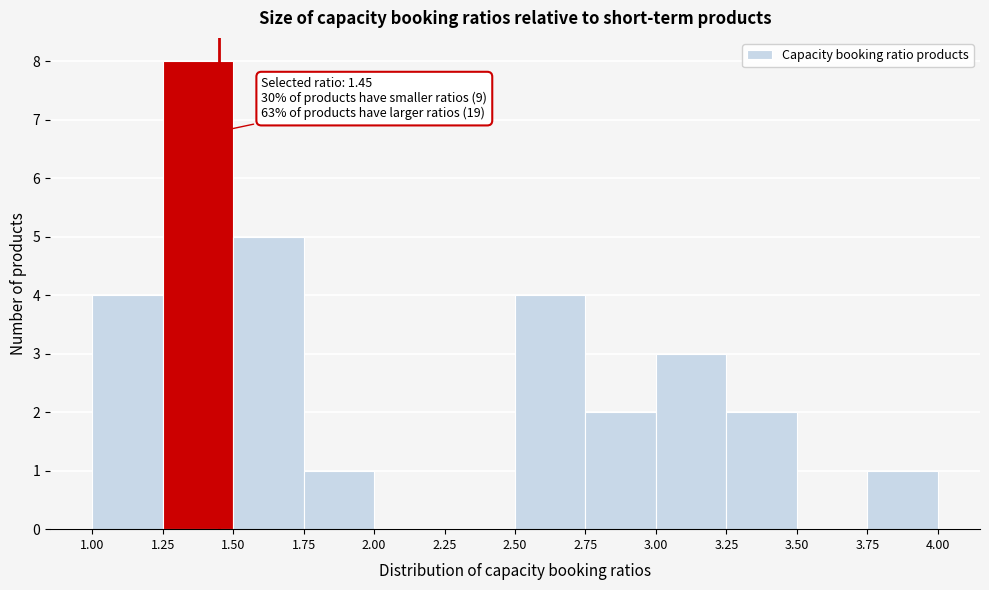

Over which range of the x-axis is the bar tallest?

1.25 to 1.50